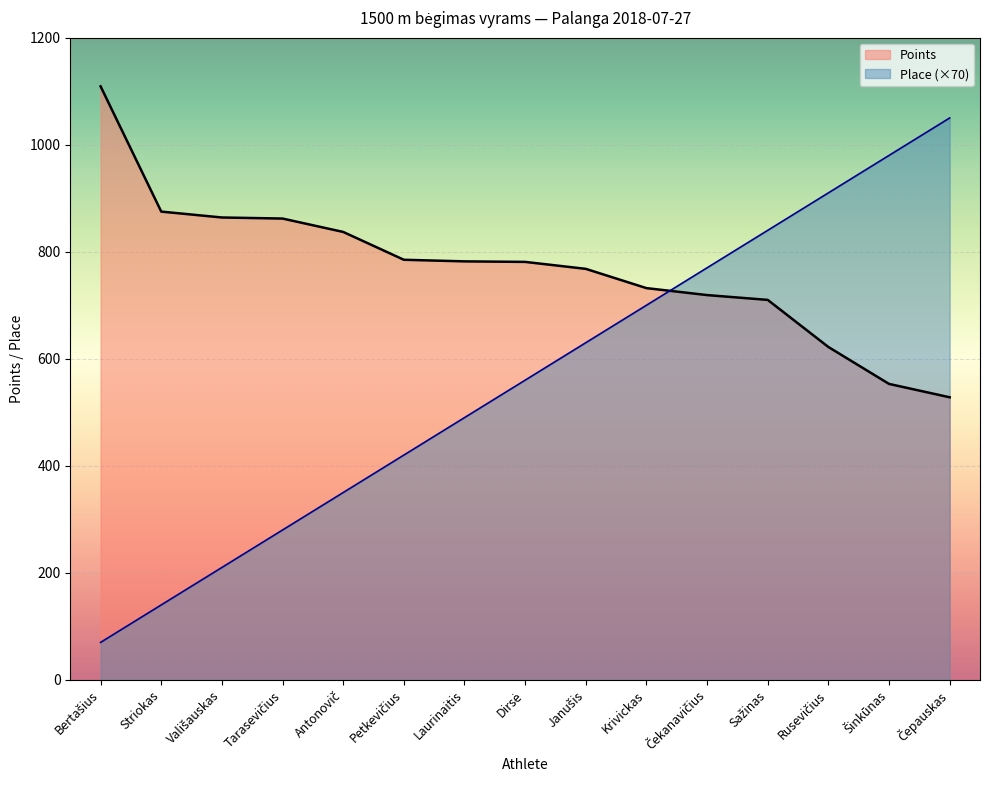

The Place (×70) series shows 840 at Sažinas. True or false?

True